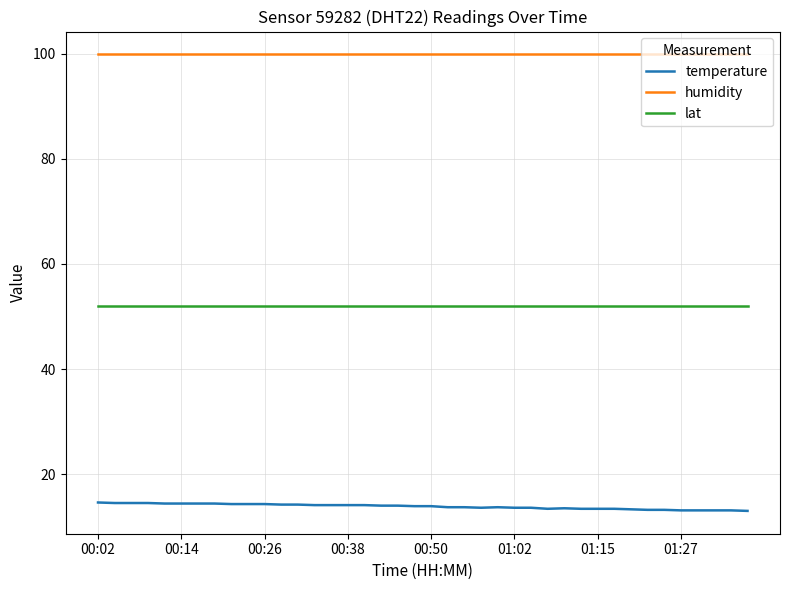

Which series has the largest total across all categories?

humidity